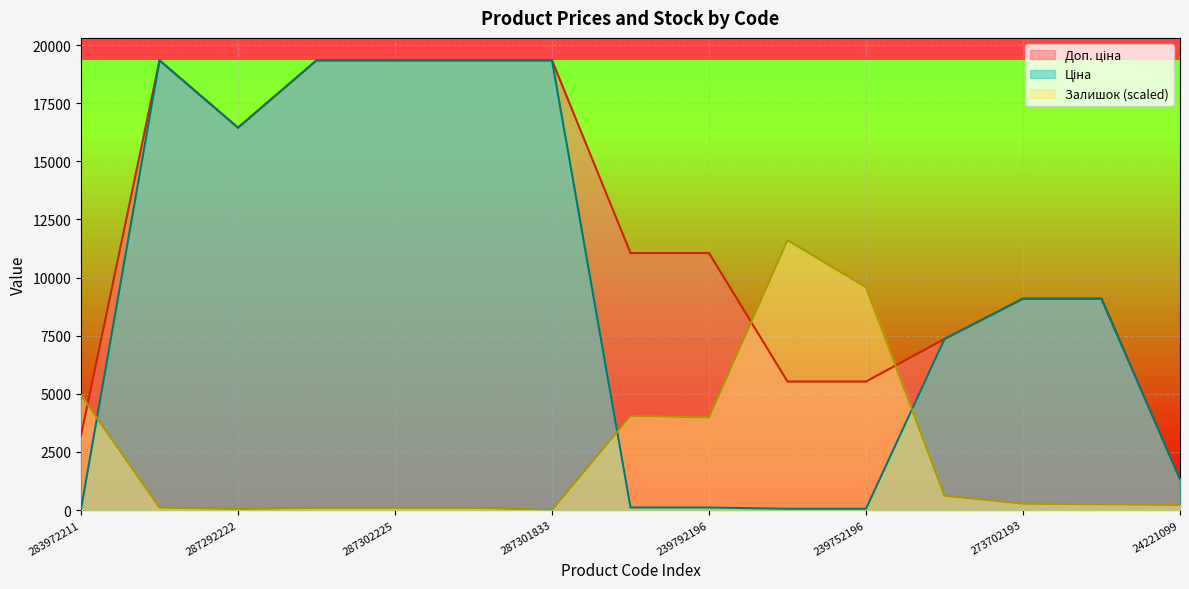

True or false: Ціна has more than 1 interior local peaks.

False